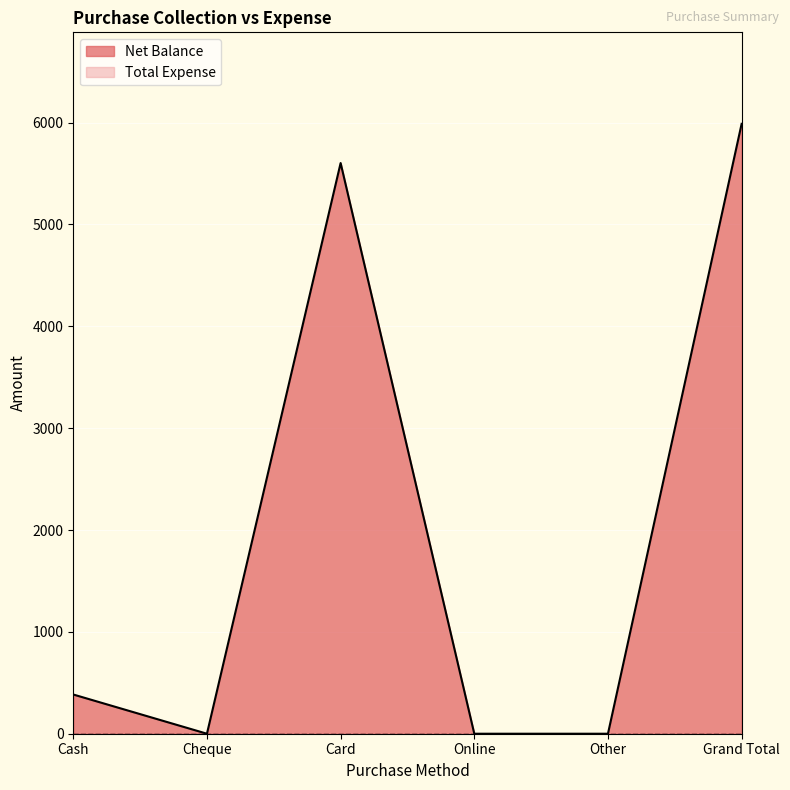

Rank the categories by value from highest to lowest.

Grand Total, Card, Cash, Cheque, Online, Other